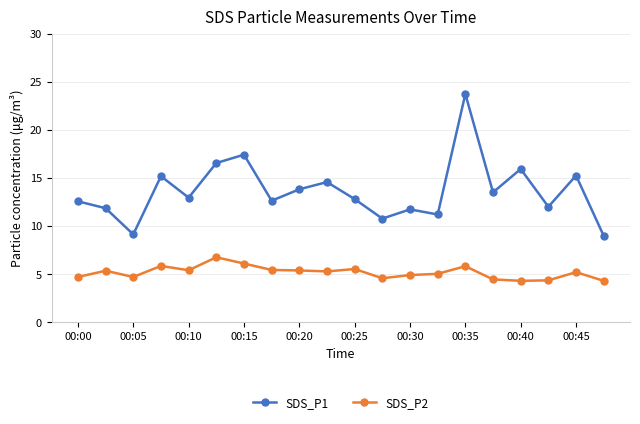

What is the minimum value shown in the chart?

4.3